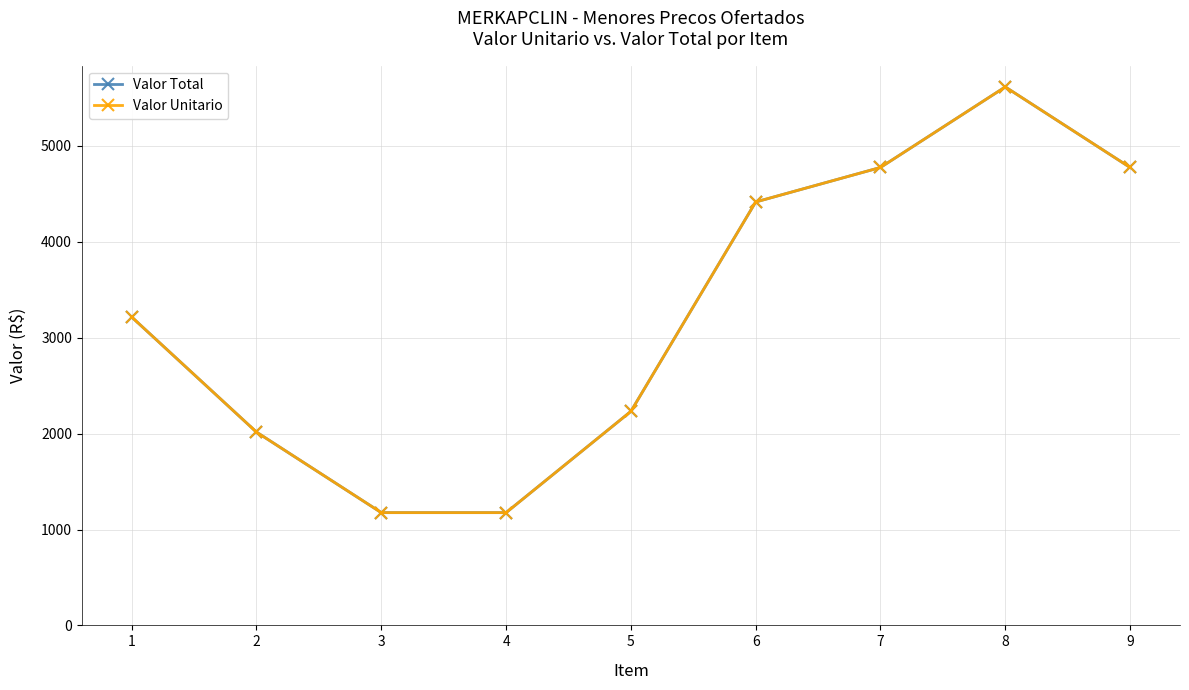

Is this an area chart (filled region under the line)?

No